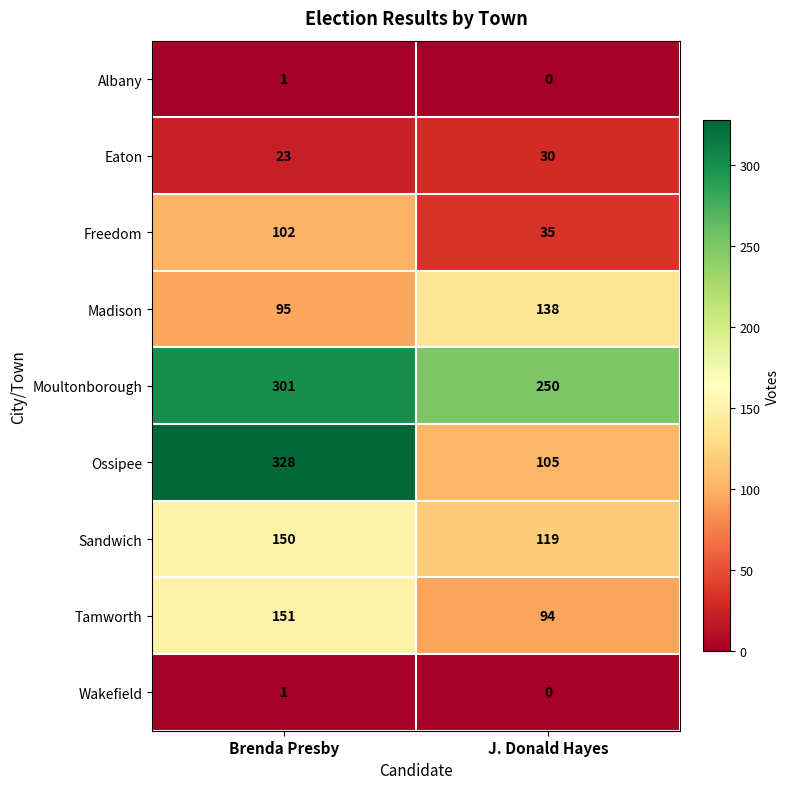

Which label corresponds to the largest value in the chart?

Brenda Presby